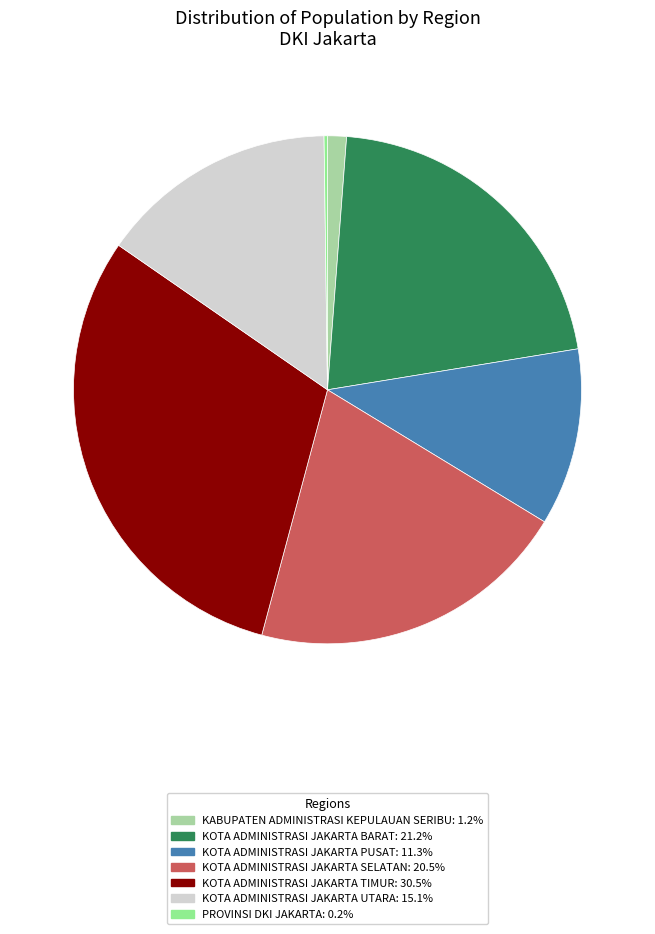

Is it true that KOTA ADMINISTRASI JAKARTA BARAT is 14% of the pie?

False